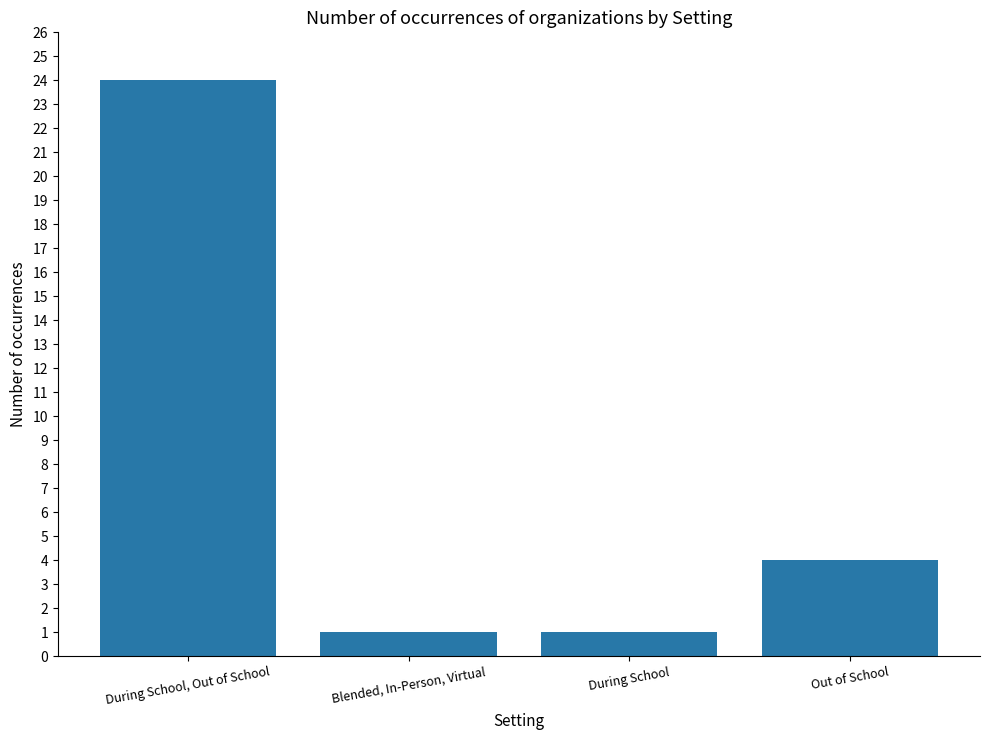

How many distinct data groups are displayed?

1